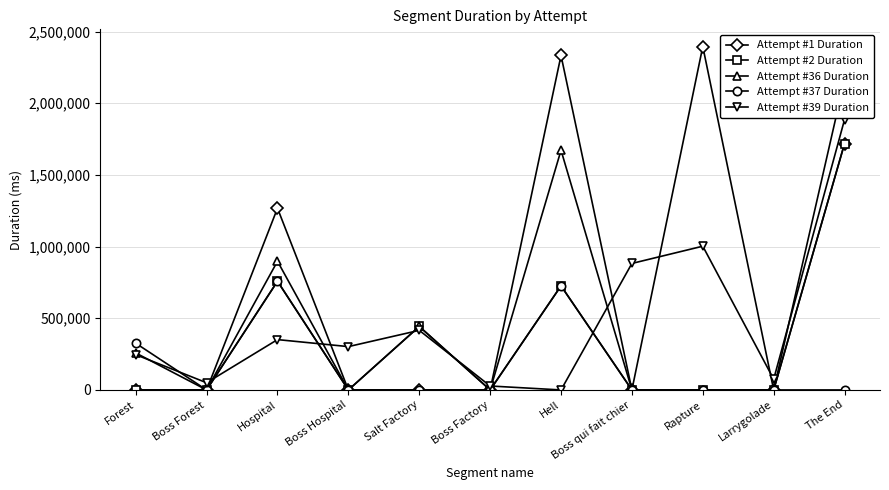

At which category does Attempt #39 Duration reach its first local valley?

Boss Forest